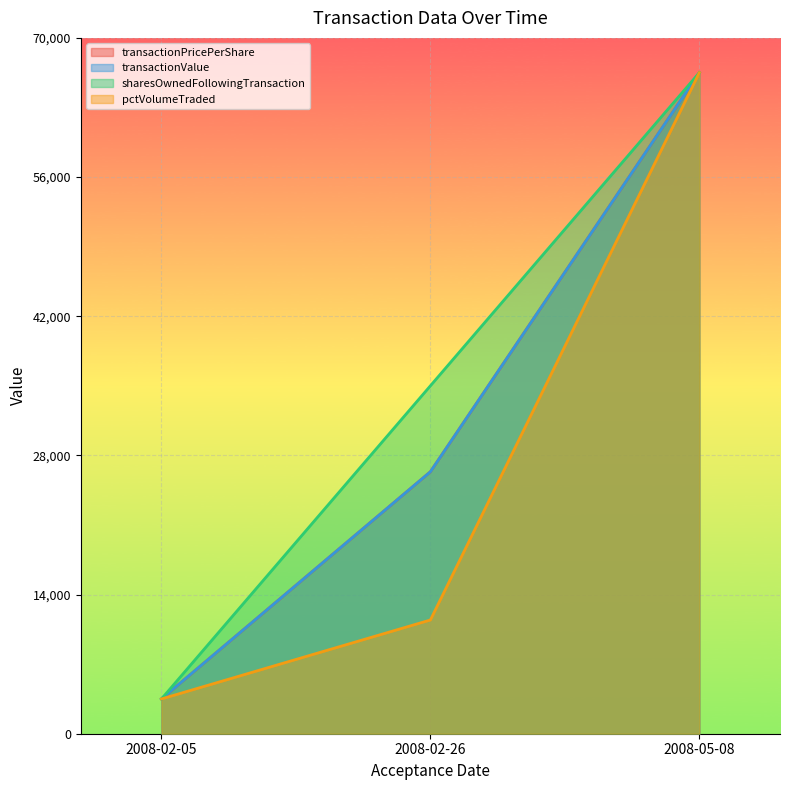

How many transactionPricePerShare values are between 3500 and 66500?

3